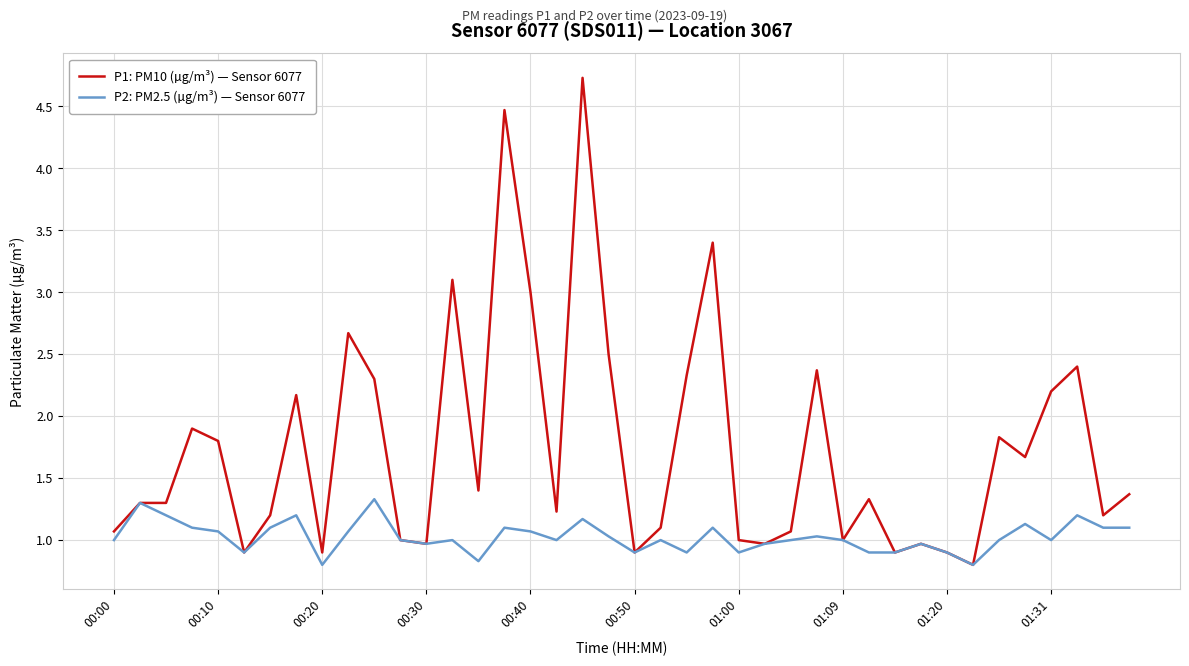

Which series has the widest spread of values?

P1: PM10 (µg/m³) — Sensor 6077